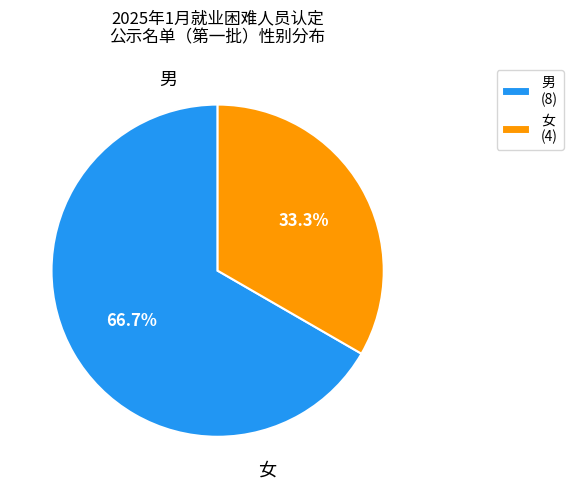

Between 男 and 女, which is larger?

男